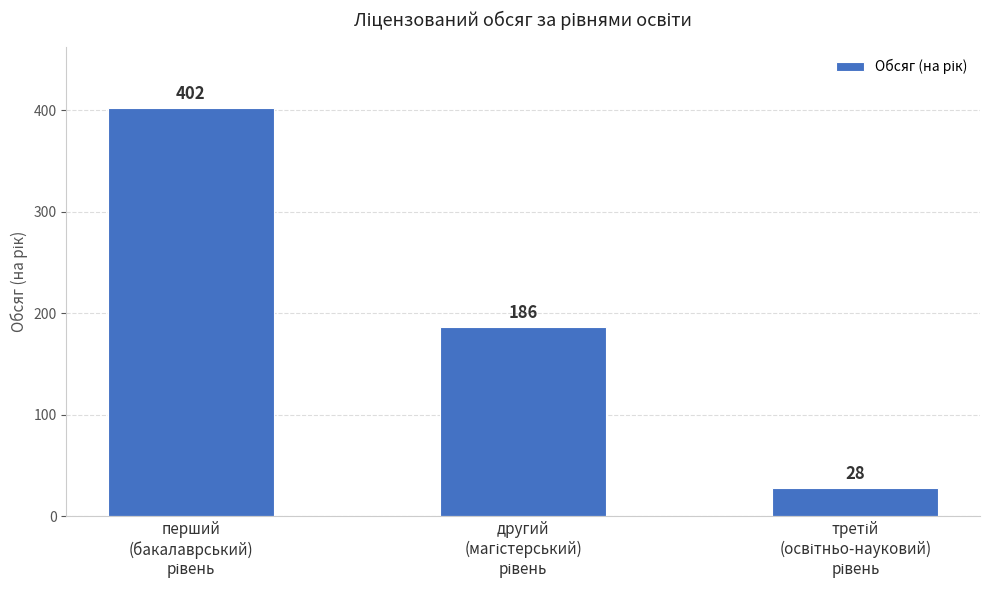

What is the difference between the maximum and minimum values?

374